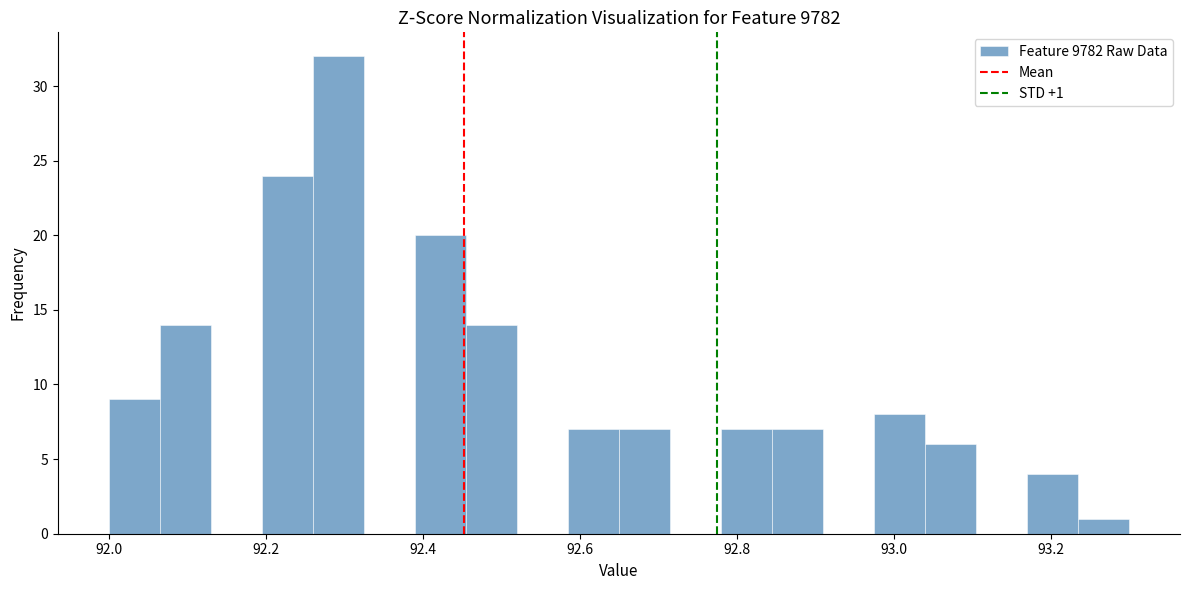

Read against the x-axis, roughly where is the centre of the tallest bar?

92.30